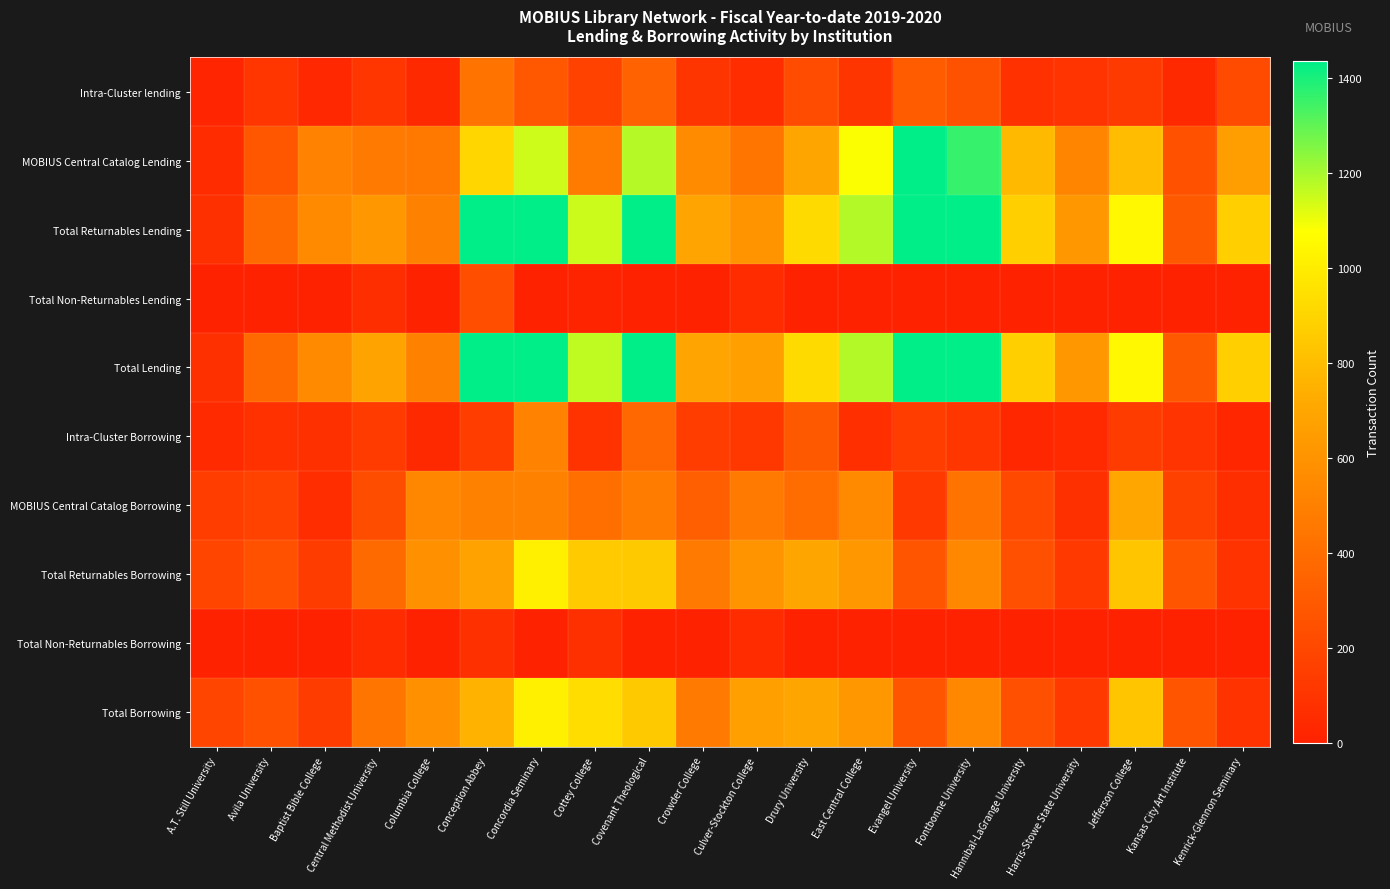

What is the total value across all series at Baptist Bible College?

2088